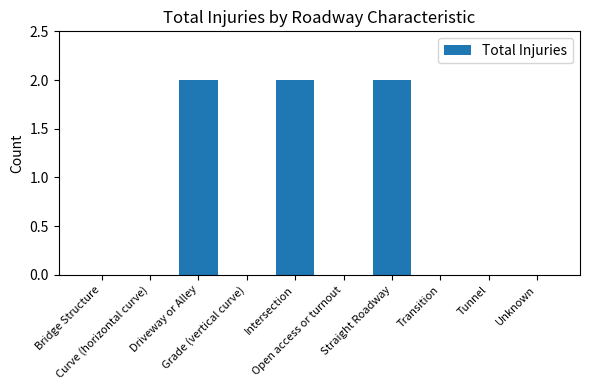

What is the greatest value displayed?

2